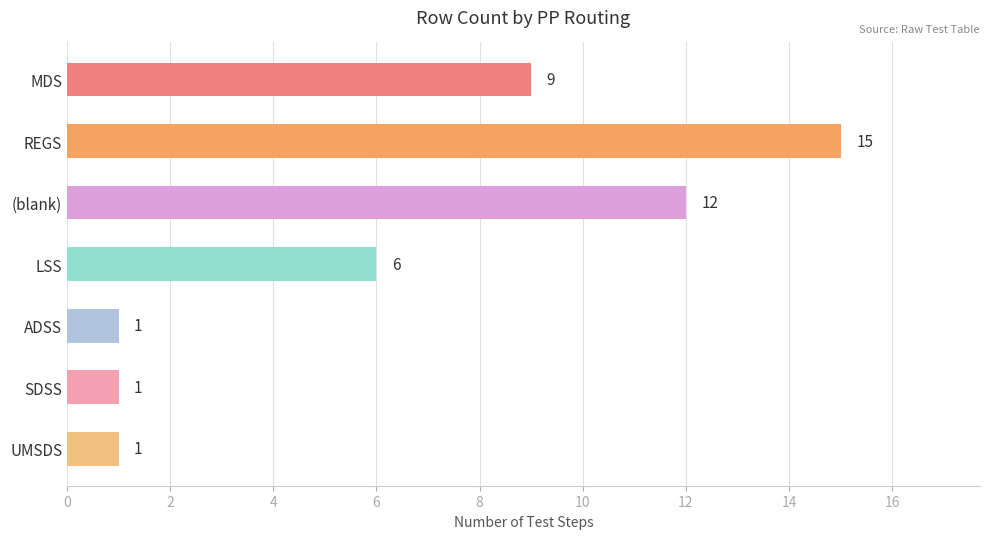

How many data points are less than 6?

3